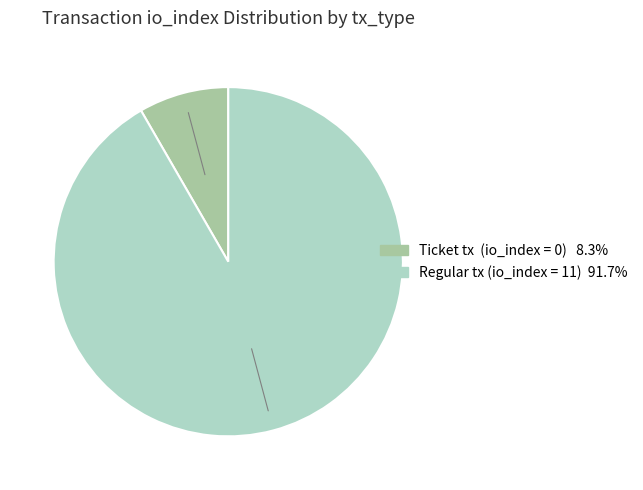

Does any single category account for the majority?

Yes